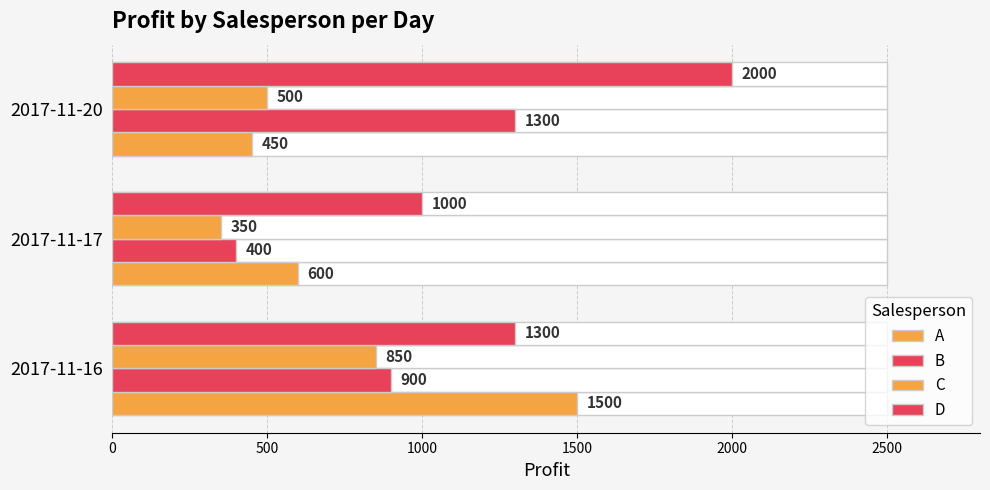

What is the value of the B bar at the 2nd from the left?

400